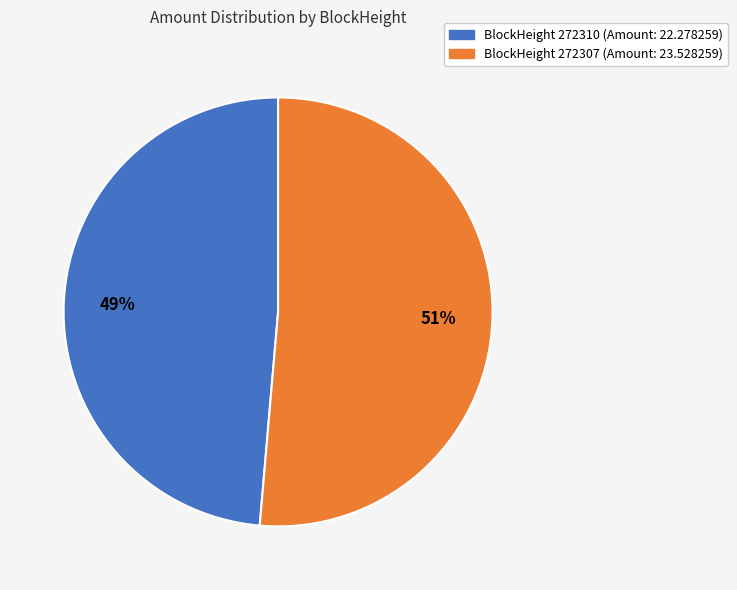

Is there any slice that represents more than half of the pie?

Yes